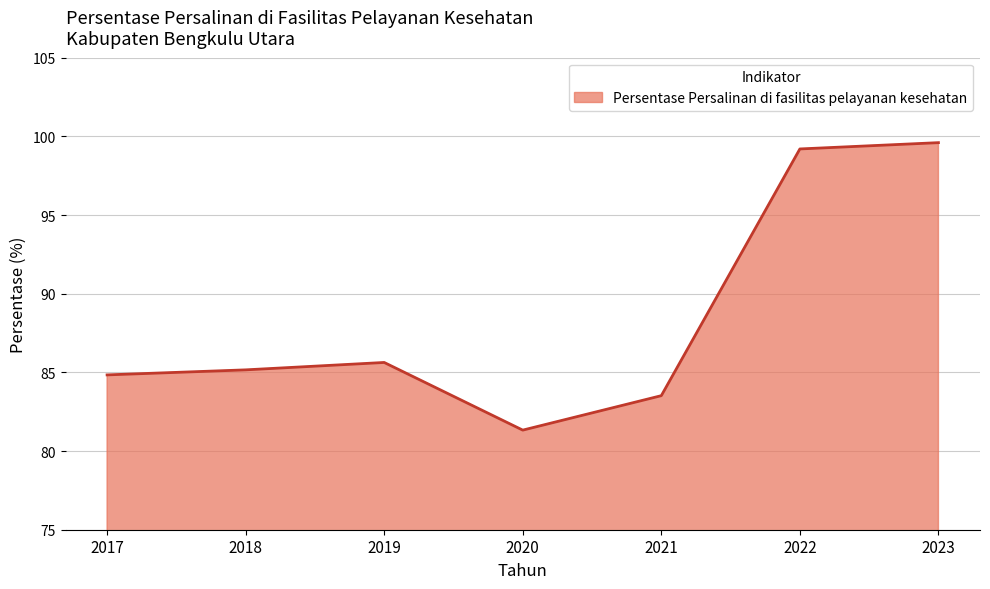

List the labels in order of value, smallest first.

2020, 2021, 2017, 2018, 2019, 2022, 2023